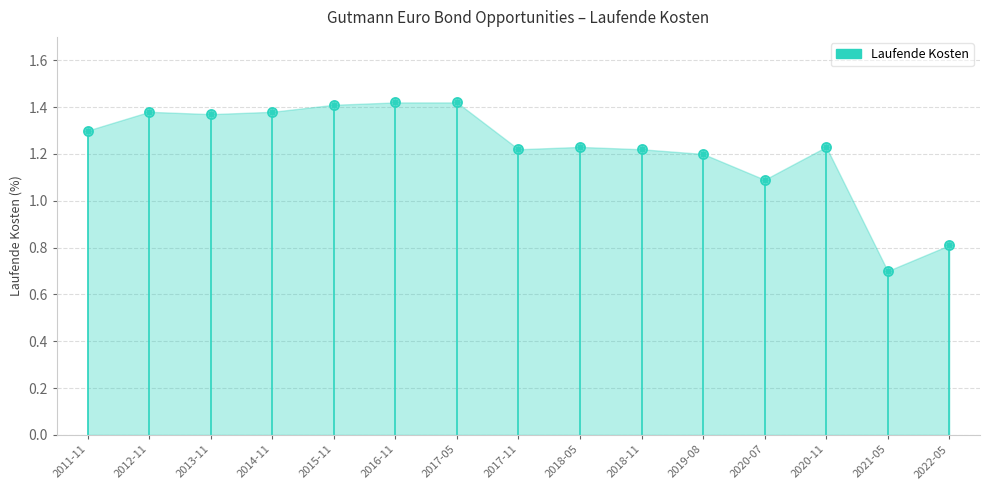

Which has a higher value, 2014-11 or 2019-08?

2014-11